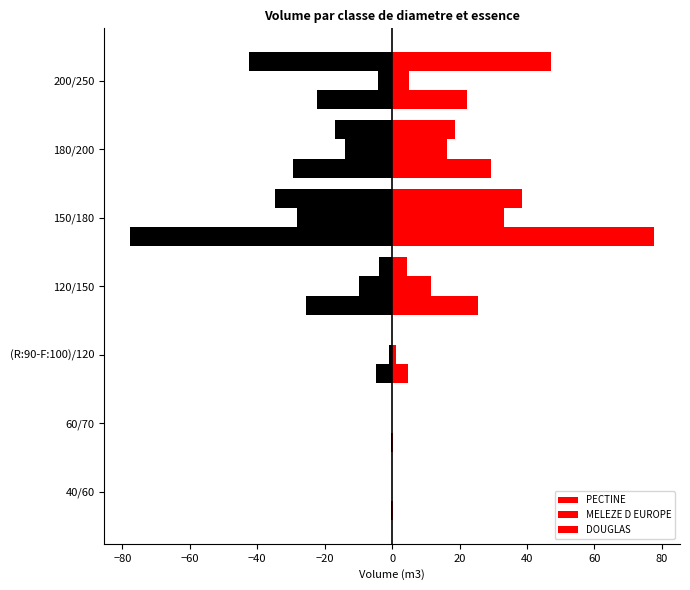

Is it true that DOUGLAS equals -18.6 at 60/70?

False